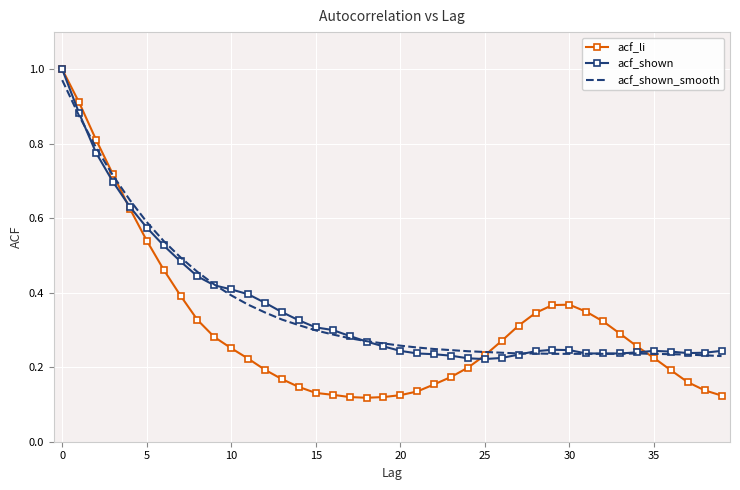

Which series has the widest spread of values?

acf_li